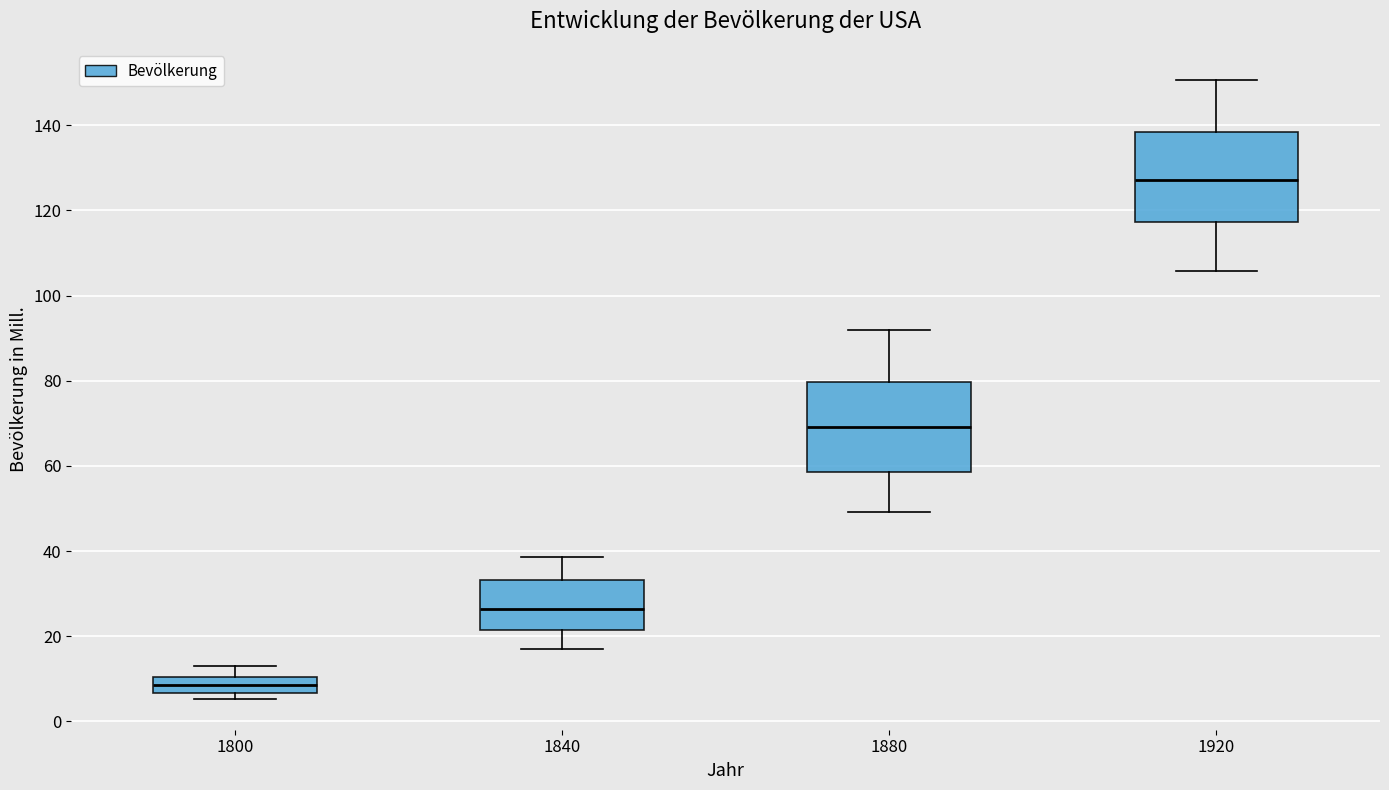

Reading left to right, read every box against the y-axis: the position of its median line, the range the box covers, and the ends of its whiskers. The values are not printed on the chart, so give them approximately, as read against the axis.

1800: median 8, box 6 to 10, whiskers 6 (just below the box's lower edge) to 12
1840: median 26, box 22 to 34, whiskers 18 to 38
1880: median 70, box 58 to 80, whiskers 50 to 92
1920: median 128, box 118 to 138, whiskers 106 to 150